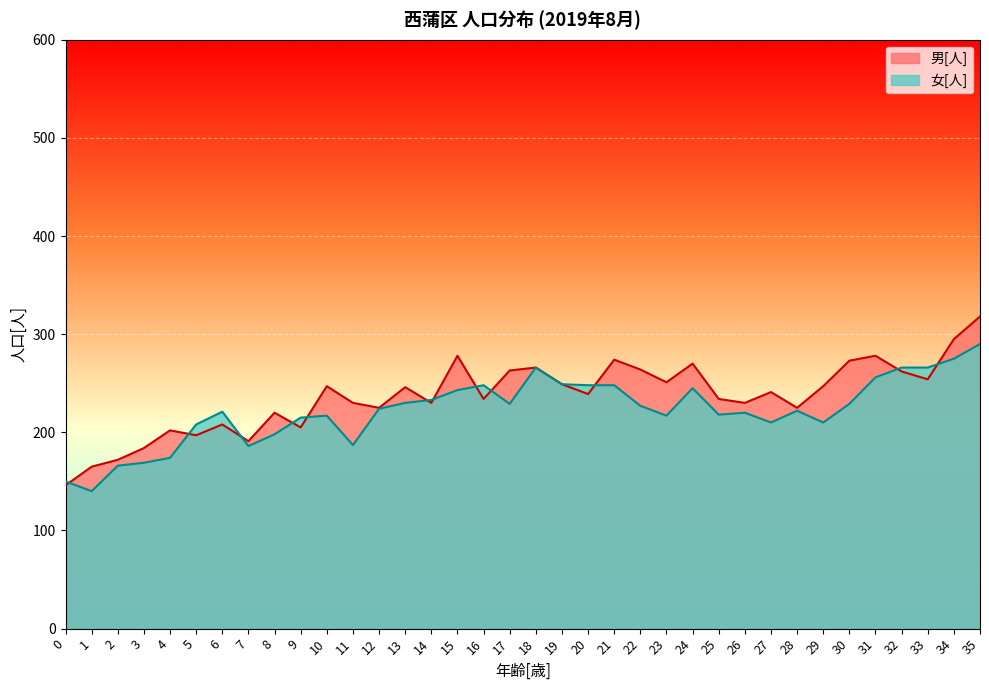

What are all the series names shown in the legend?

男[人], 女[人]